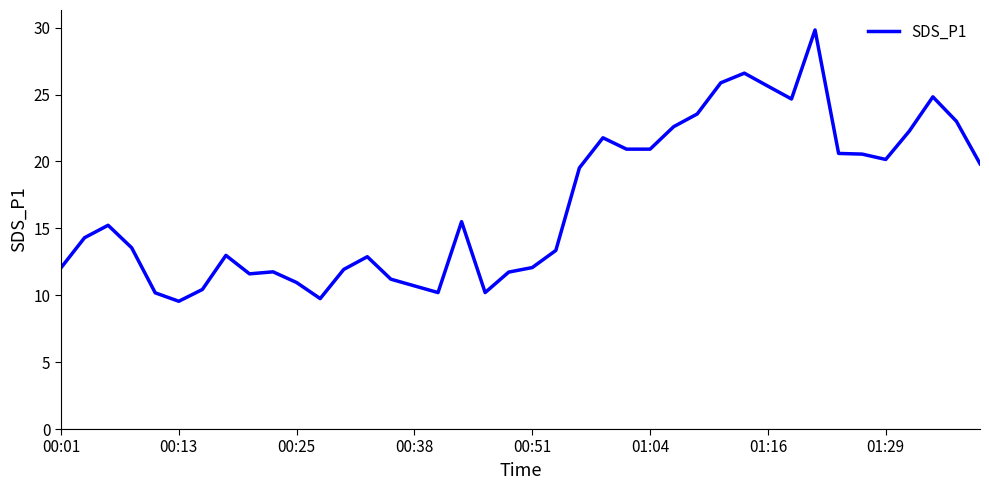

What is the maximum value shown in the chart?

29.8